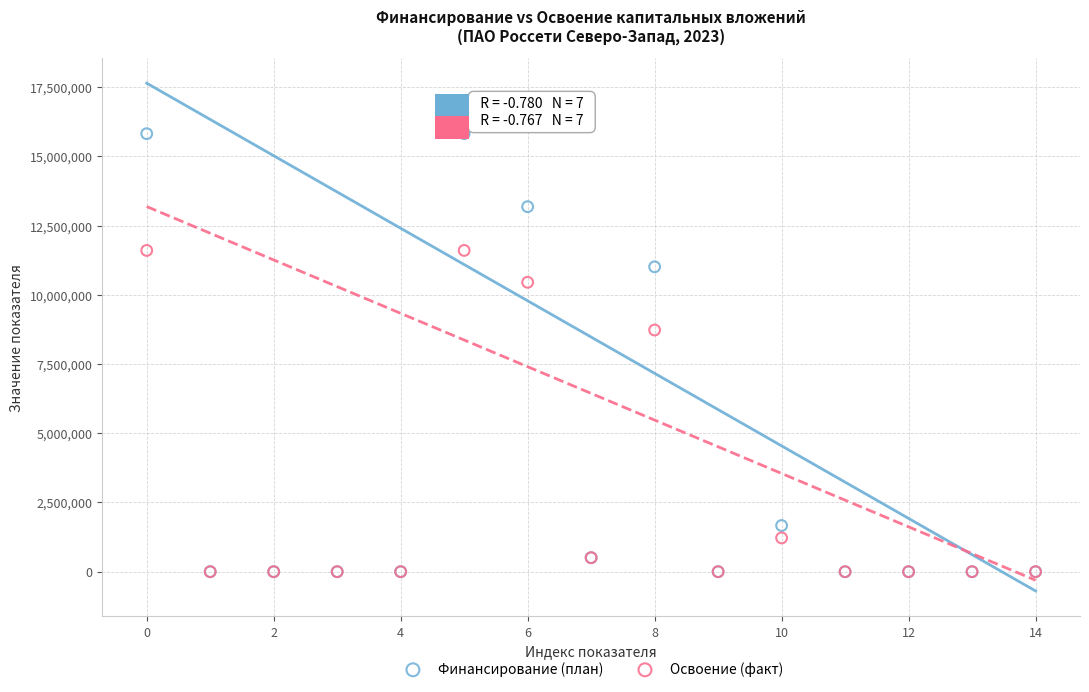

What are all the series names shown in the legend?

Финансирование (план), Освоение (факт)